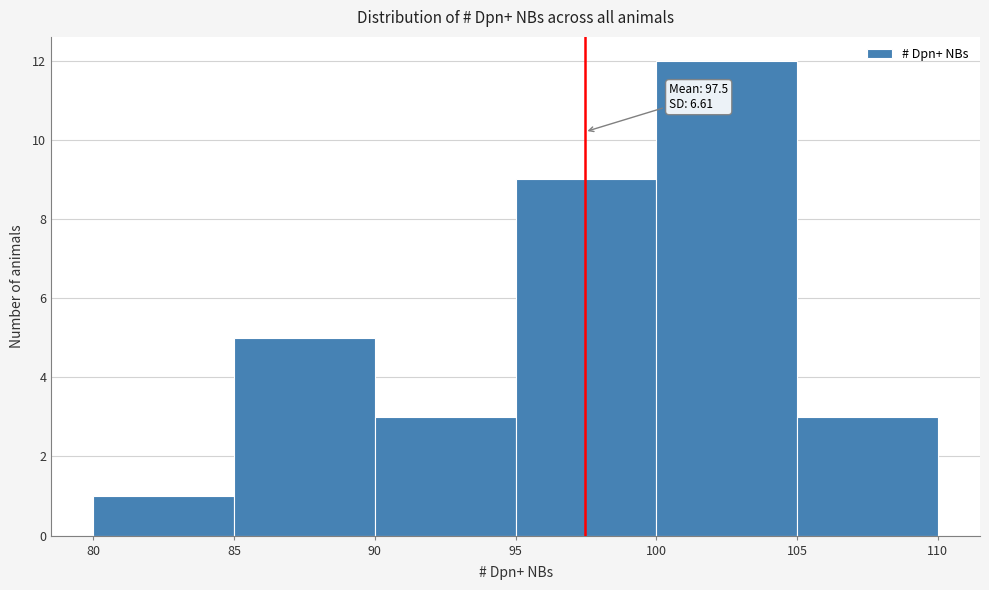

Which range on the x-axis has the tallest bar?

100 to 105